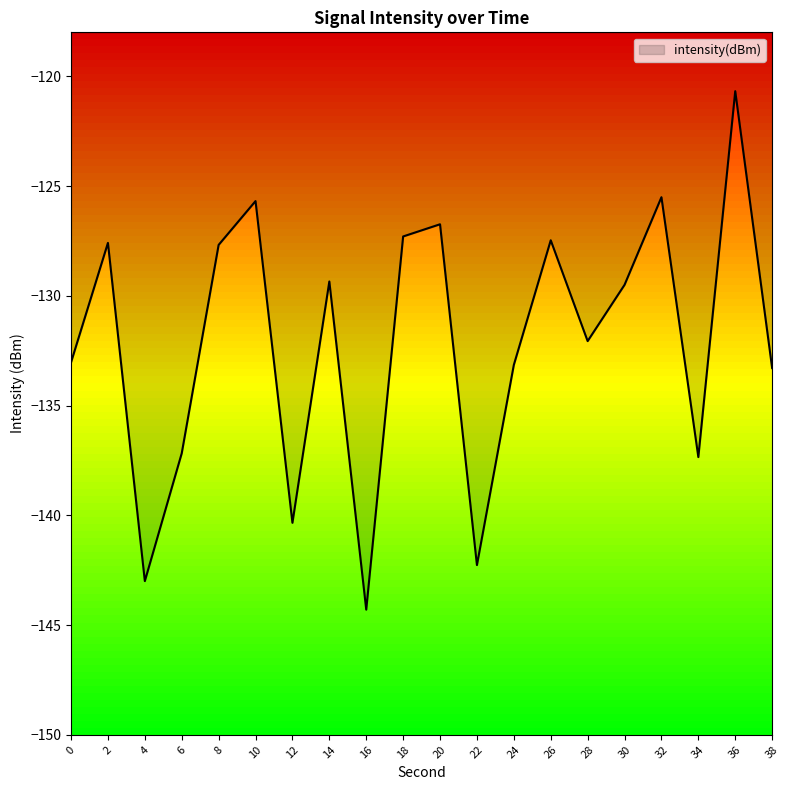

What value does the data have at 28?

-132.1